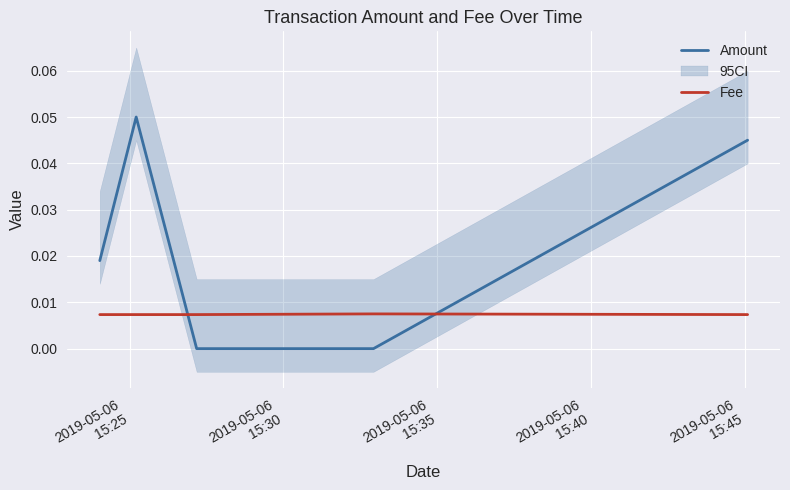

Rank the series by their average value, from highest to lowest.

Amount, Fee